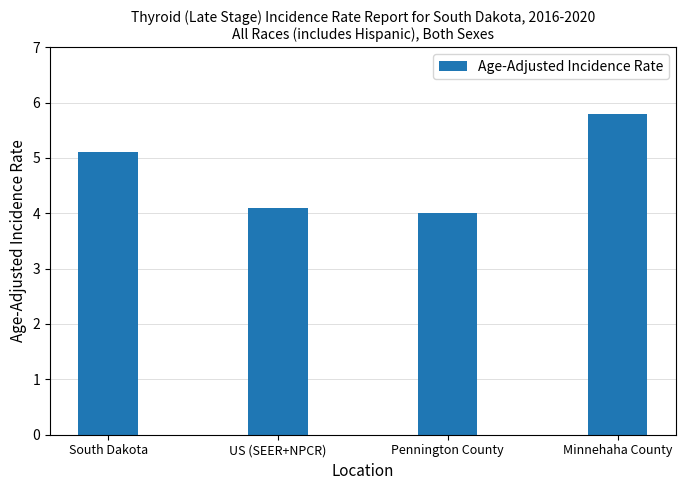

List the labels in order of value, largest first.

Minnehaha County, South Dakota, US (SEER+NPCR), Pennington County